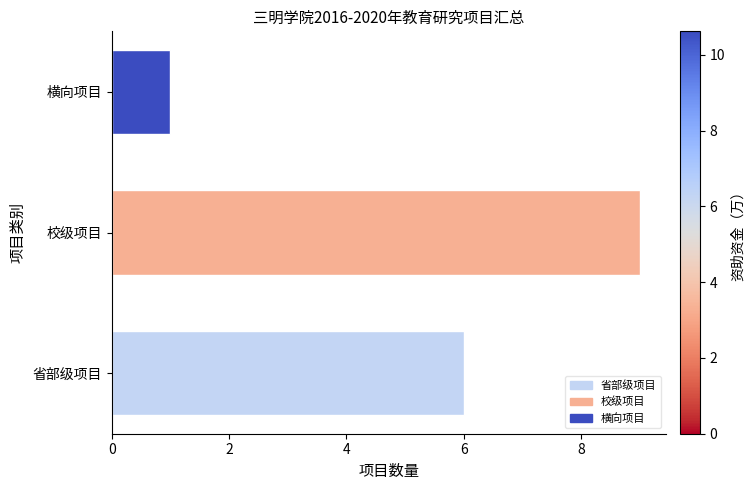

How many data points does each series have?

3